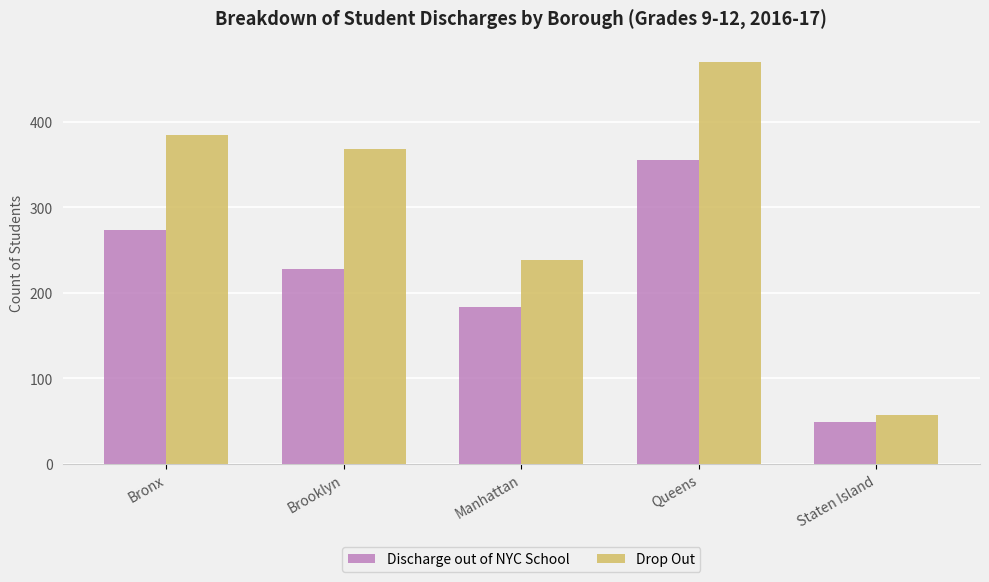

What position from the right is Bronx?

5